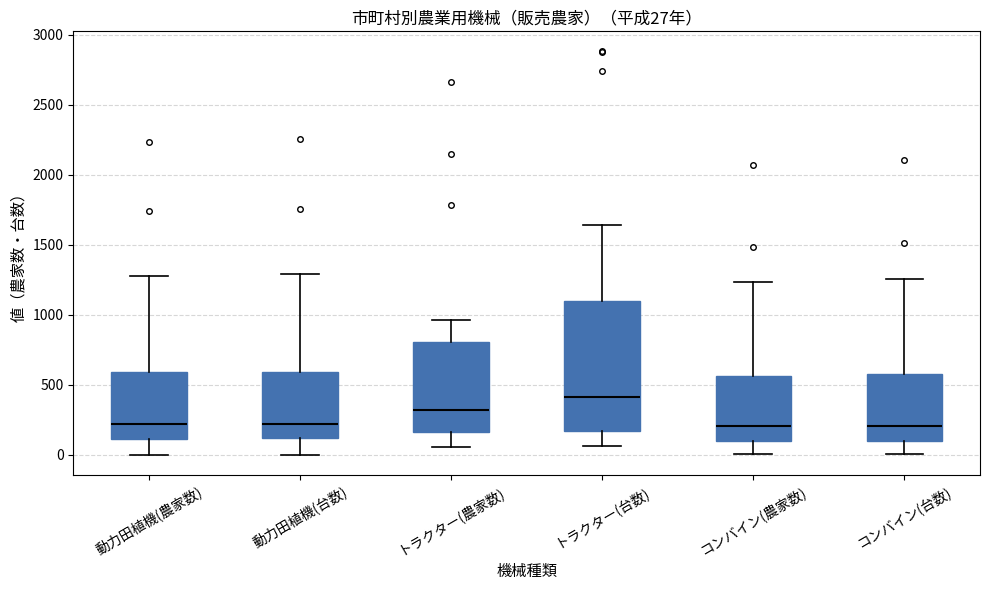

Which box's median line is the highest?

トラクター(台数)